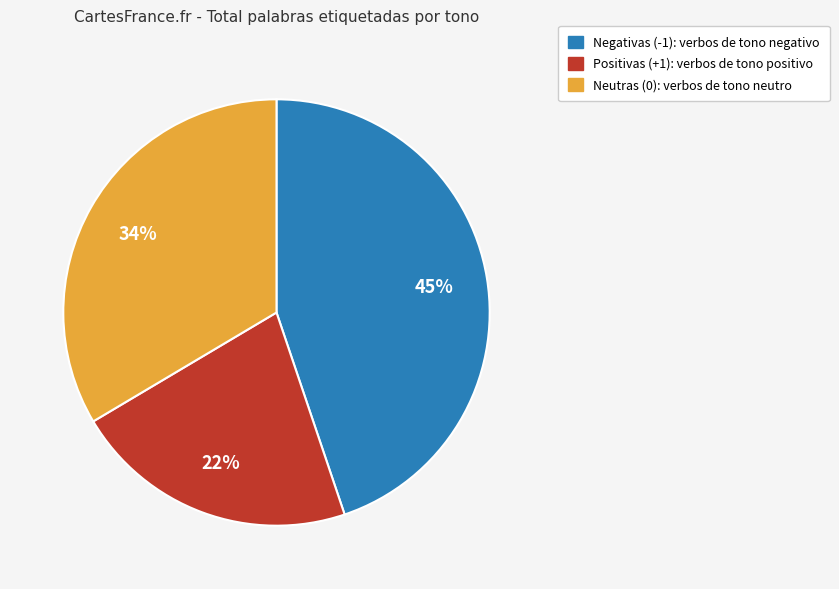

Combined, do Neutras (0) and Negativas (-1) account for over 50%?

Yes